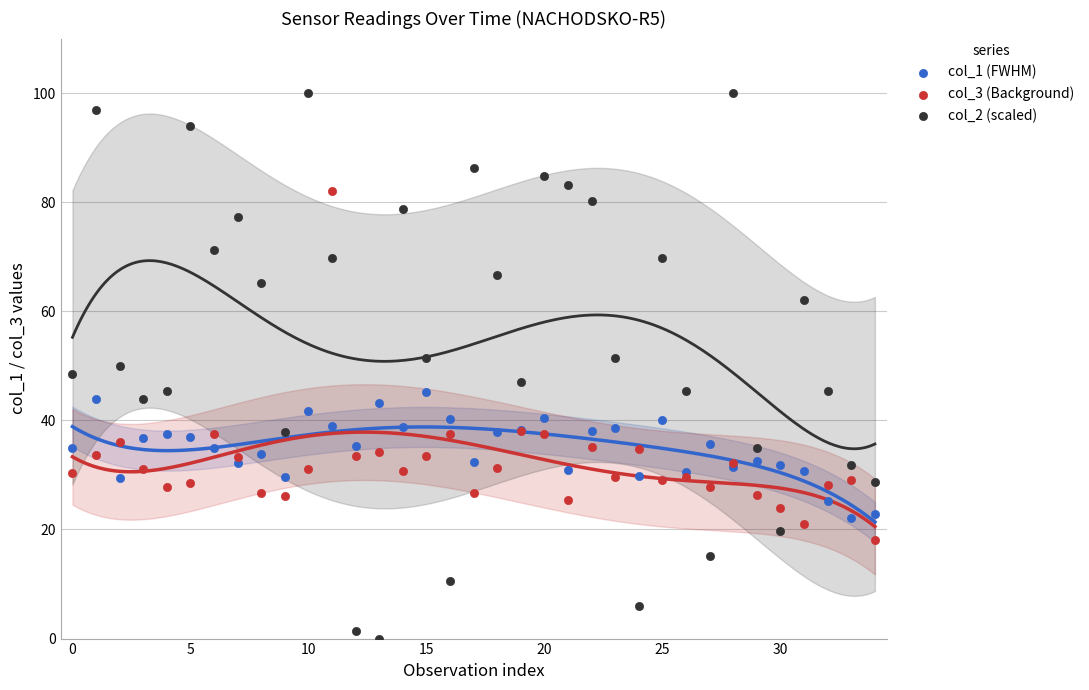

Which series has the widest spread of Y values?

col_2 (scaled)